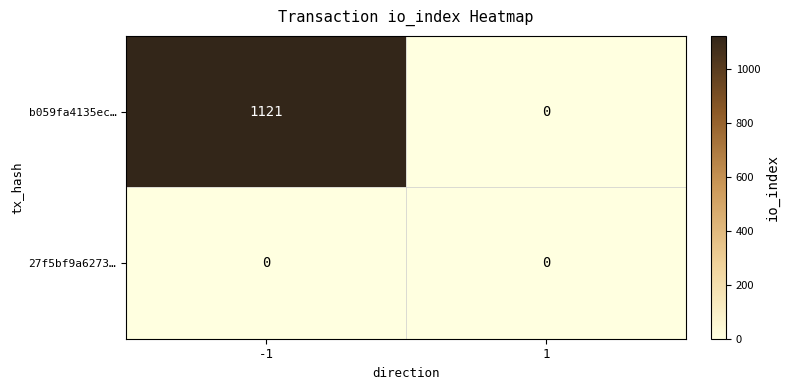

Rank the series at -1 from highest to lowest value.

b059fa4135ec…, 27f5bf9a6273…